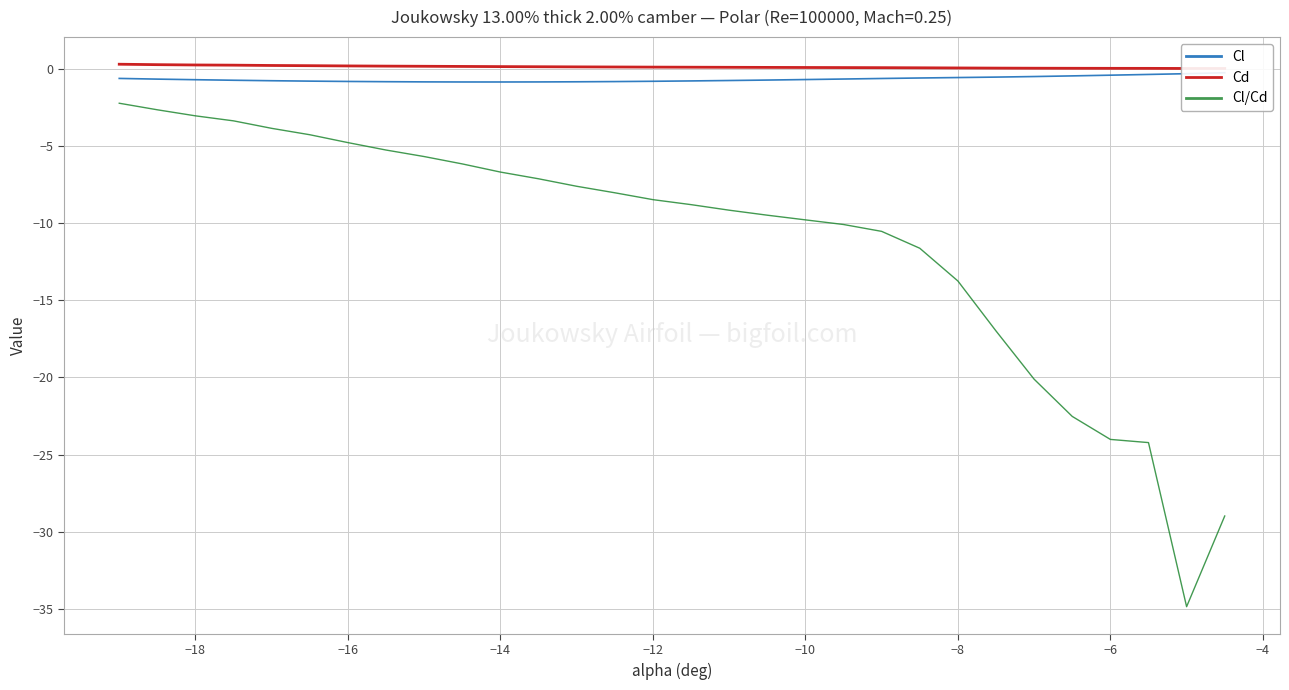

True or false: Cl/Cd and Cd cross at least once.

False